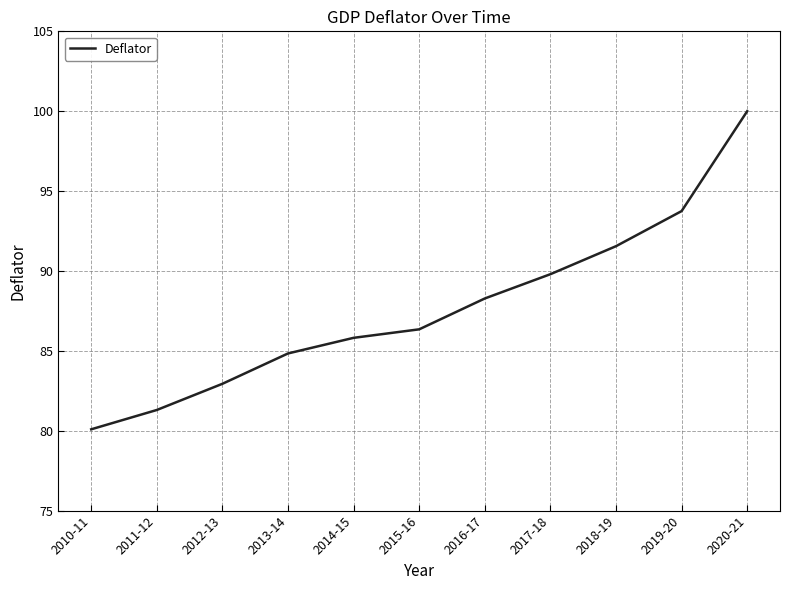

List the labels in order of value, smallest first.

2010-11, 2011-12, 2012-13, 2013-14, 2014-15, 2015-16, 2016-17, 2017-18, 2018-19, 2019-20, 2020-21